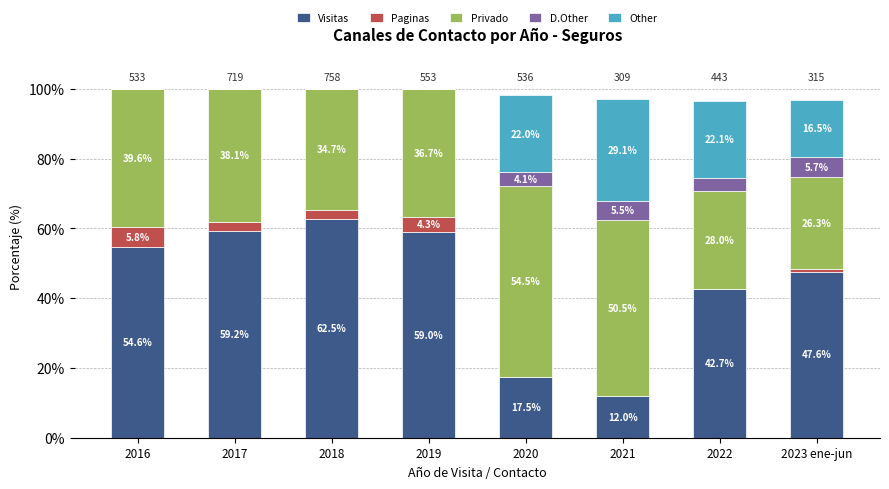

True or false: Visitas has a value of 62.5 at 2018.

True